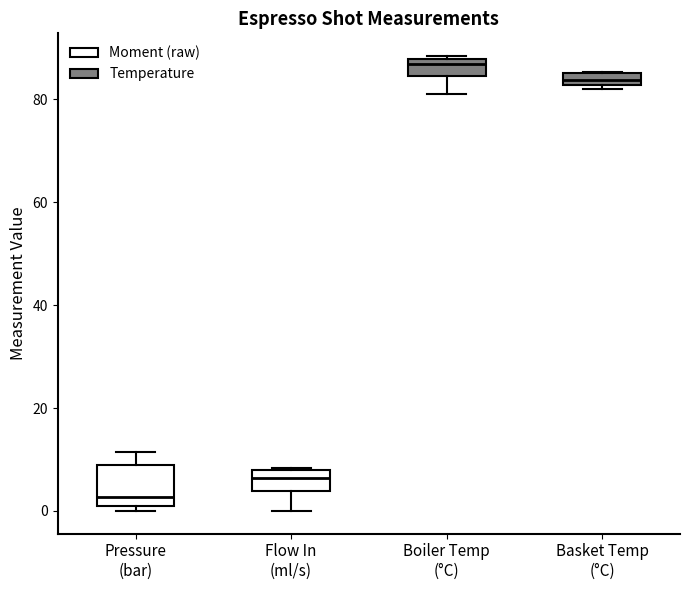

Which box is the tallest, from its lower edge to its upper edge?

Pressure (bar)